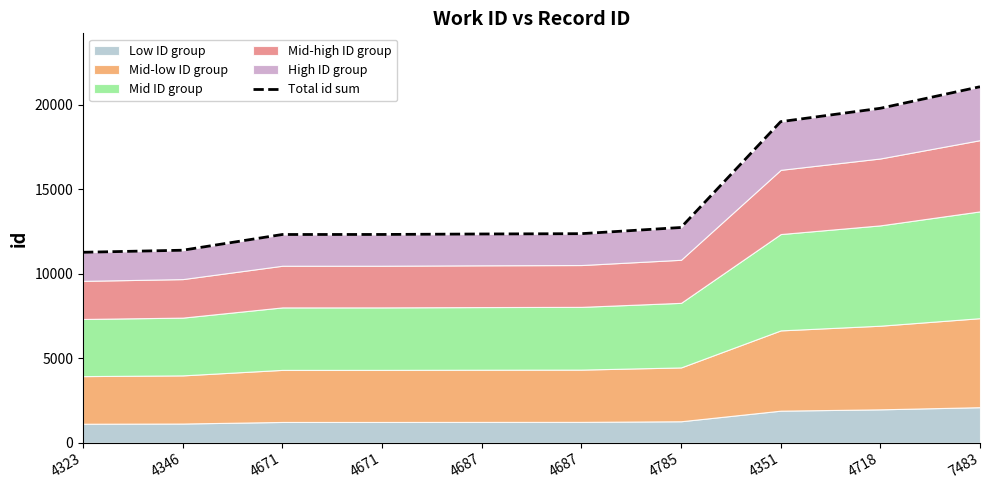

The value at 4671 is 17644.1. True or false?

False